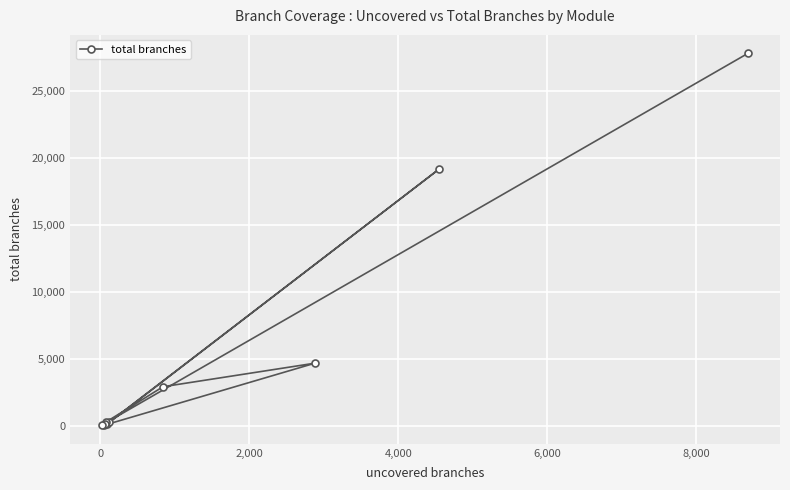

What is the sum of all values?

55524